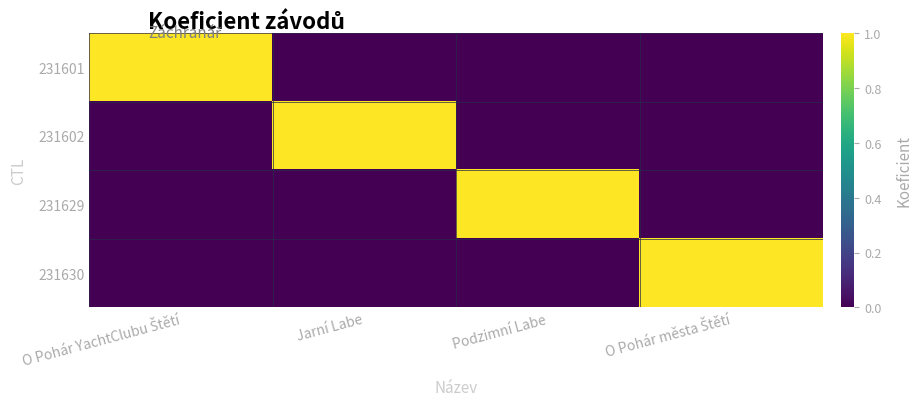

Rank the series at O Pohár města Štětí from highest to lowest value.

231630, 231601, 231602, 231629